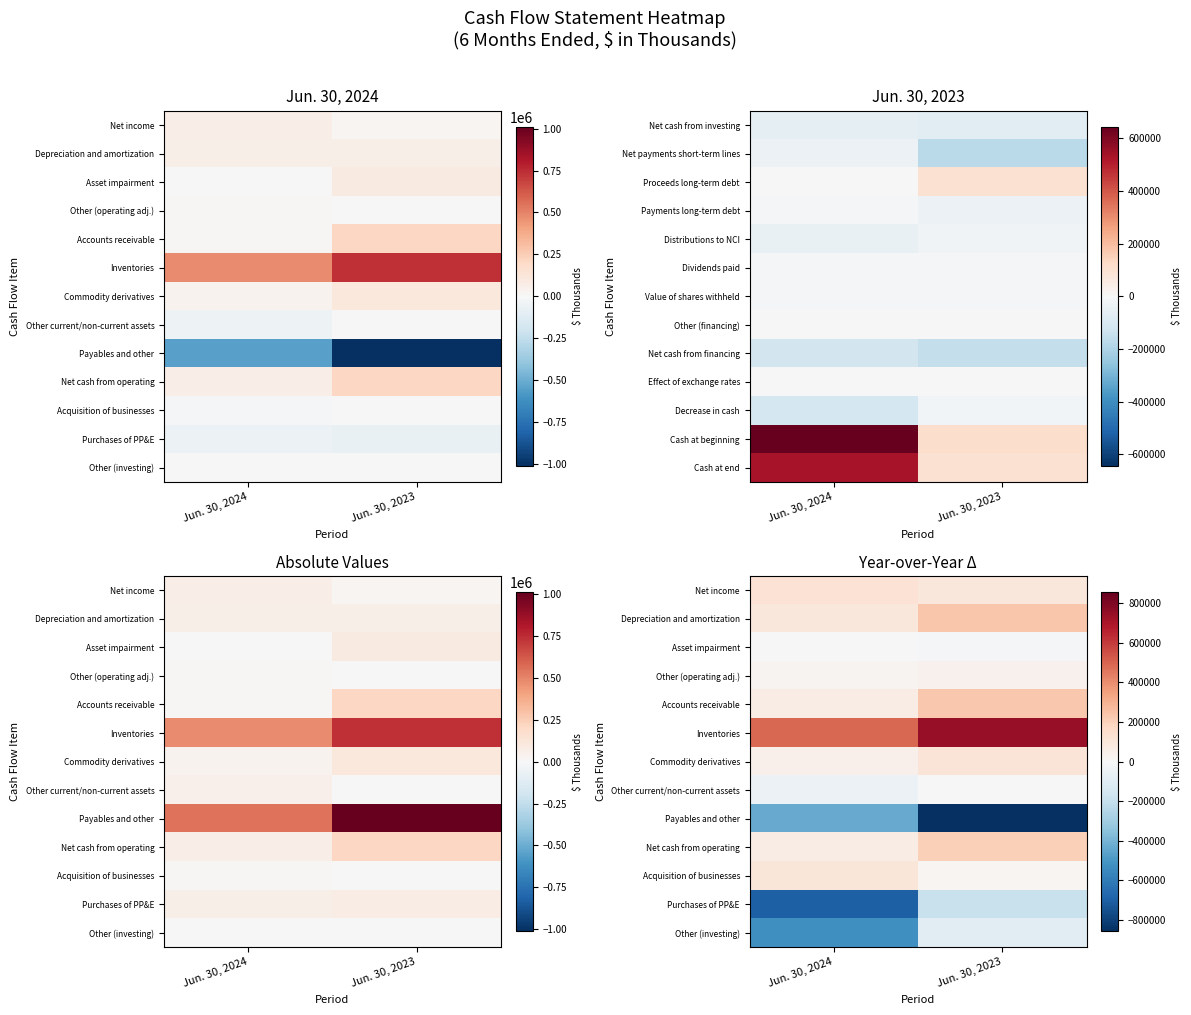

What is the maximum value shown in the chart?

747382